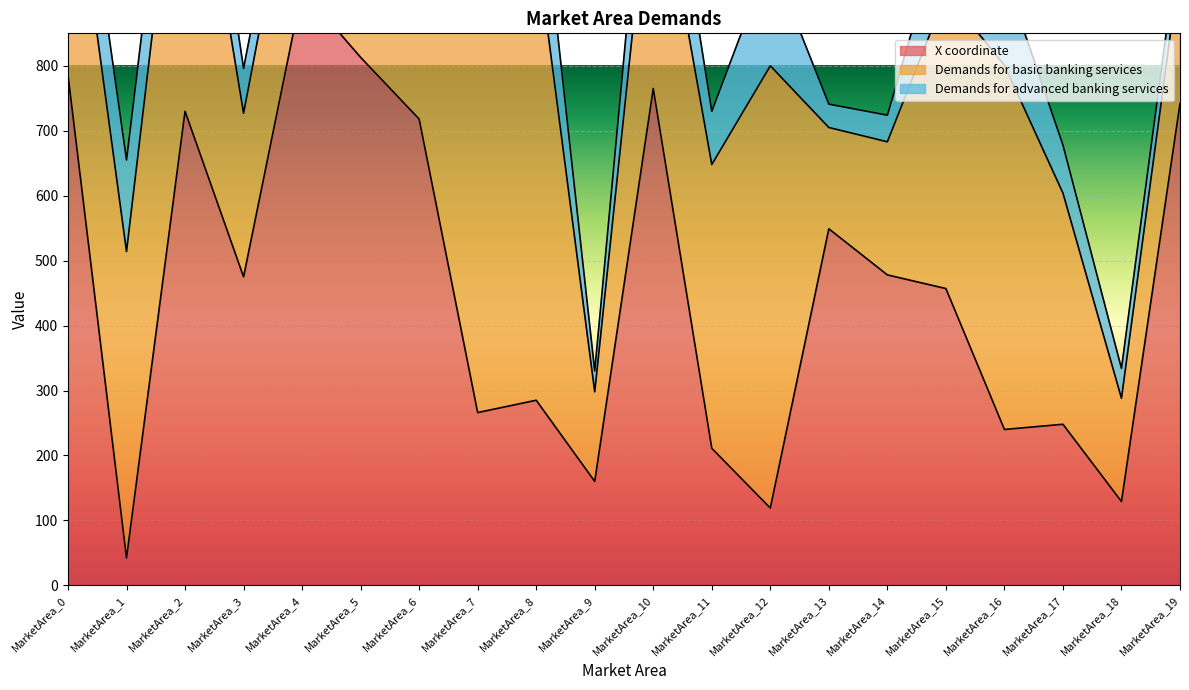

In Demands for advanced banking services, how many points are lower than both neighbors (excluding endpoints)?

6